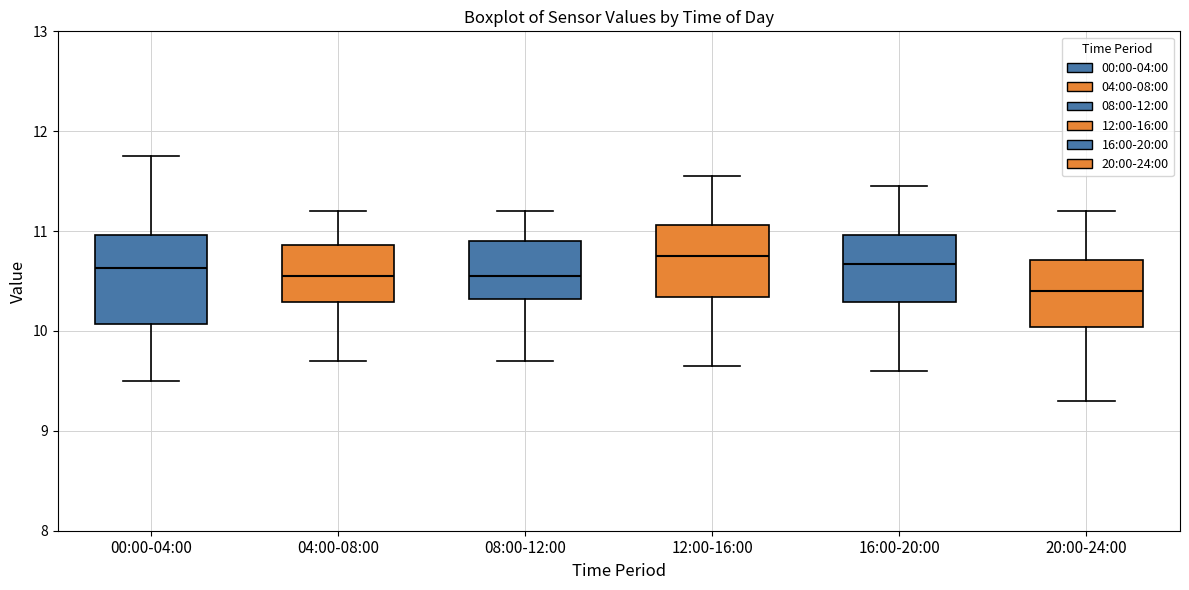

Reading left to right, read every box against the y-axis: the position of its median line, the range the box covers, and the ends of its whiskers. The values are not printed on the chart, so give them approximately, as read against the axis.

00:00-04:00: median 10.6, box 10.1 to 11.0, whiskers 9.5 to 11.8
04:00-08:00: median 10.6, box 10.3 to 10.9, whiskers 9.7 to 11.2
08:00-12:00: median 10.6, box 10.3 to 10.9, whiskers 9.7 to 11.2
12:00-16:00: median 10.8, box 10.3 to 11.1, whiskers 9.7 to 11.6
16:00-20:00: median 10.7, box 10.3 to 11.0, whiskers 9.6 to 11.5
20:00-24:00: median 10.4, box 10.0 to 10.7, whiskers 9.3 to 11.2